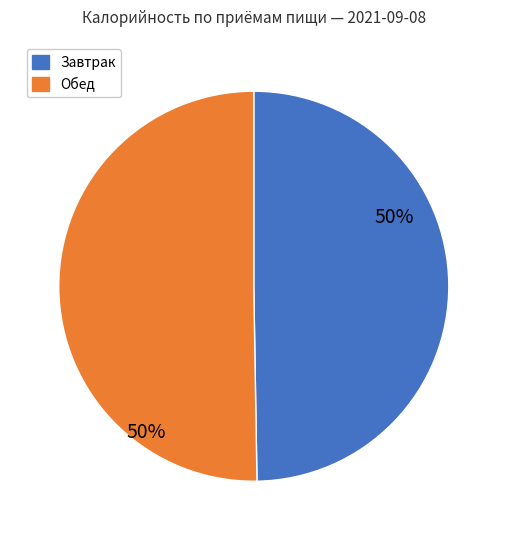

Is it true that Обед is 50% of the pie?

True